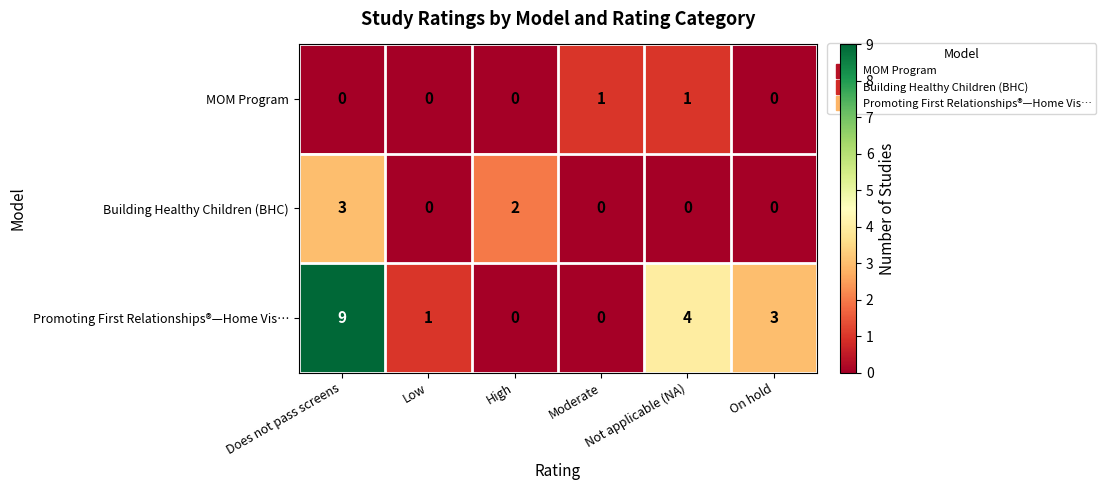

What is the maximum value shown in the chart?

9